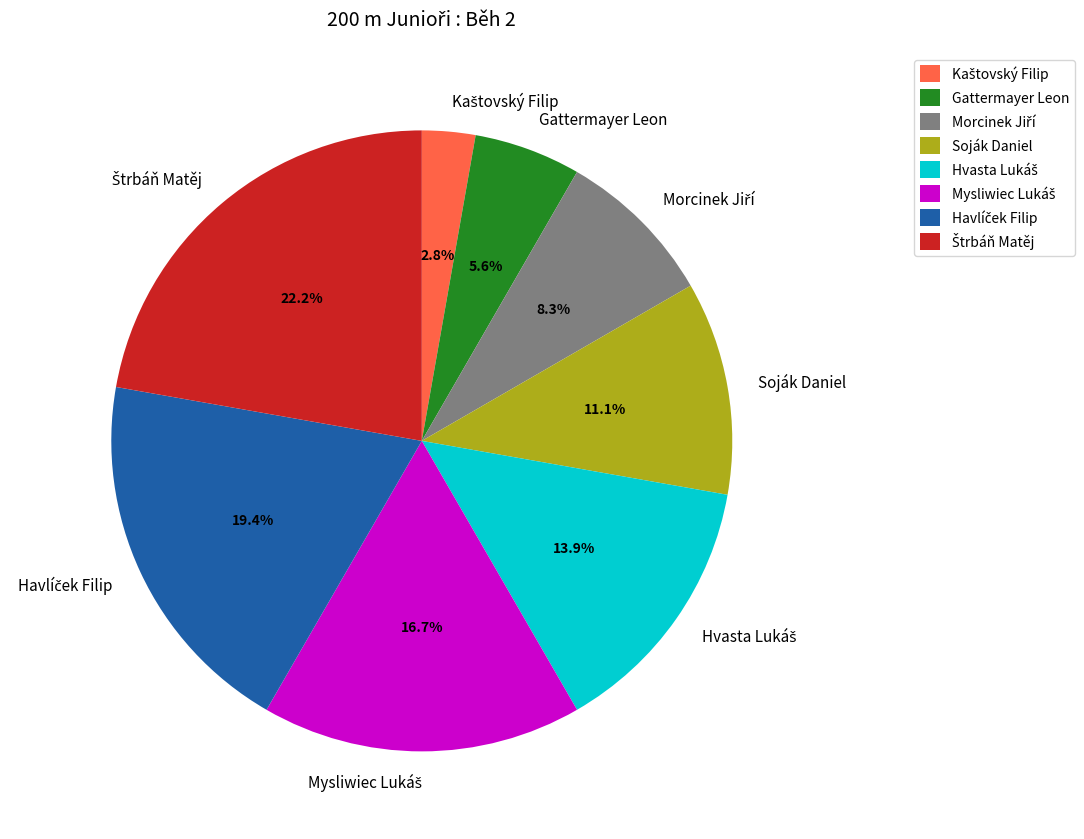

To the nearest percent, what percentage of the pie is Soják Daniel?

11%